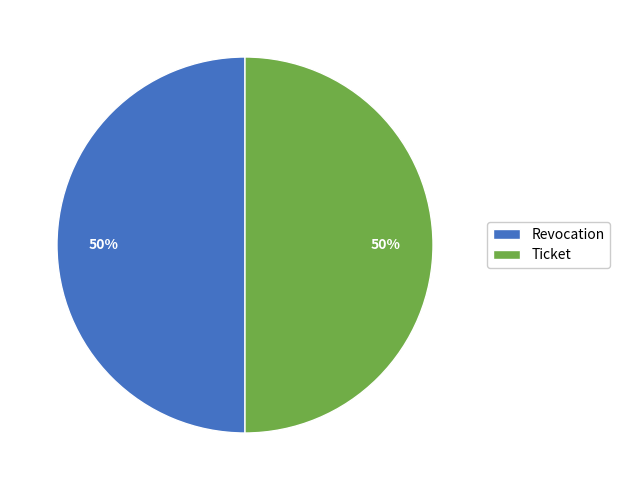

What is the ratio of the value at Ticket to the value at Revocation?

1.0